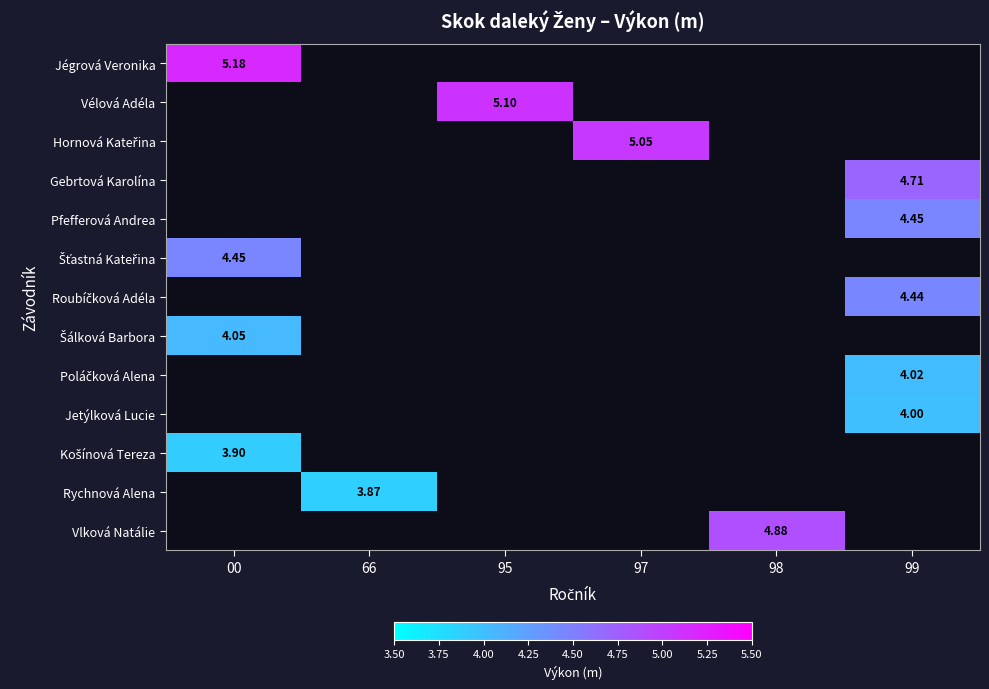

Between 66 and 95, which is larger?

95